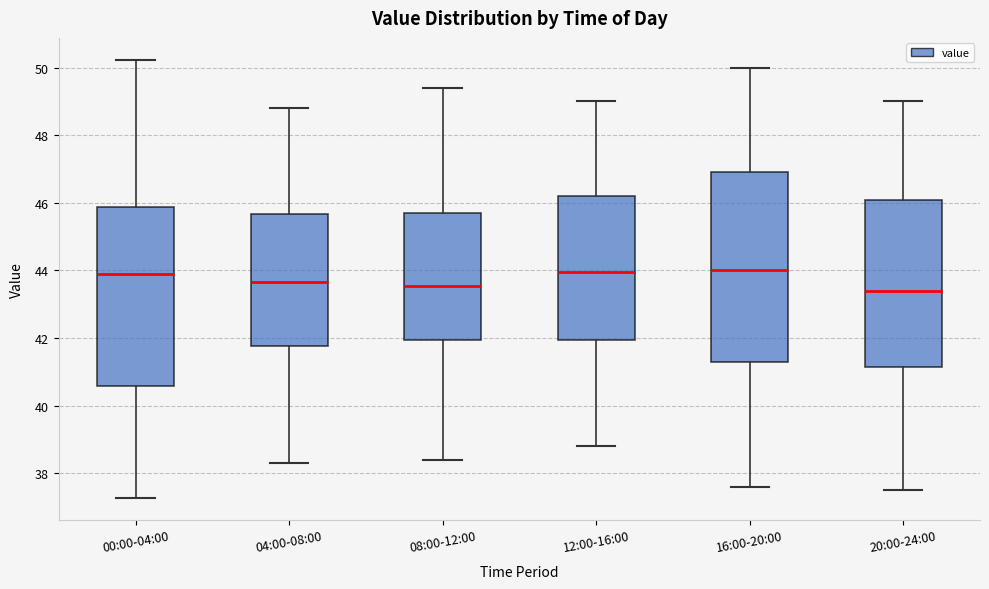

Reading left to right, transcribe this box plot: for each box, give where its median line is, the range the box spans, and where its two whiskers end, as read against the y-axis. The values are not printed on the chart, so give them approximately, as read against the axis.

00:00-04:00: median 44.0, box 40.6 to 45.8, whiskers 37.2 to 50.2
04:00-08:00: median 43.6, box 41.8 to 45.6, whiskers 38.4 to 48.8
08:00-12:00: median 43.6, box 42.0 to 45.8, whiskers 38.4 to 49.4
12:00-16:00: median 44.0, box 42.0 to 46.2, whiskers 38.8 to 49.0
16:00-20:00: median 44.0, box 41.2 to 47.0, whiskers 37.6 to 50.0
20:00-24:00: median 43.4, box 41.2 to 46.0, whiskers 37.6 to 49.0